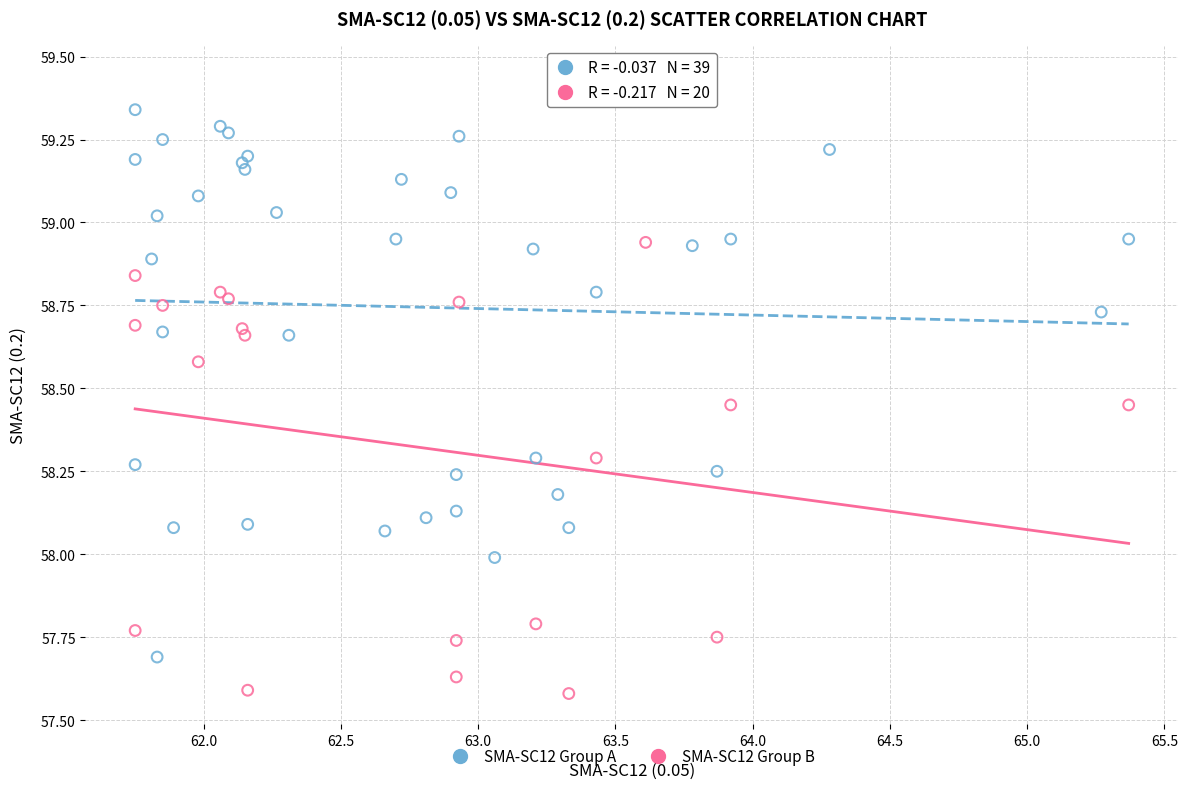

Which series has the widest spread of Y values?

SMA-SC12 Group A